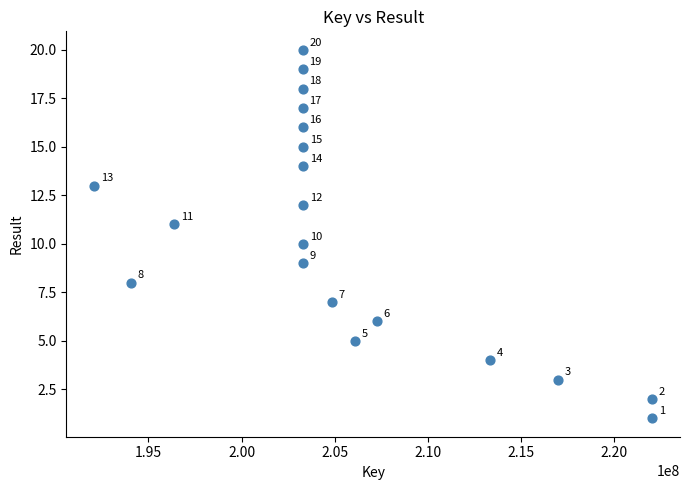

What is the range of X values (max minus min)?

29935479